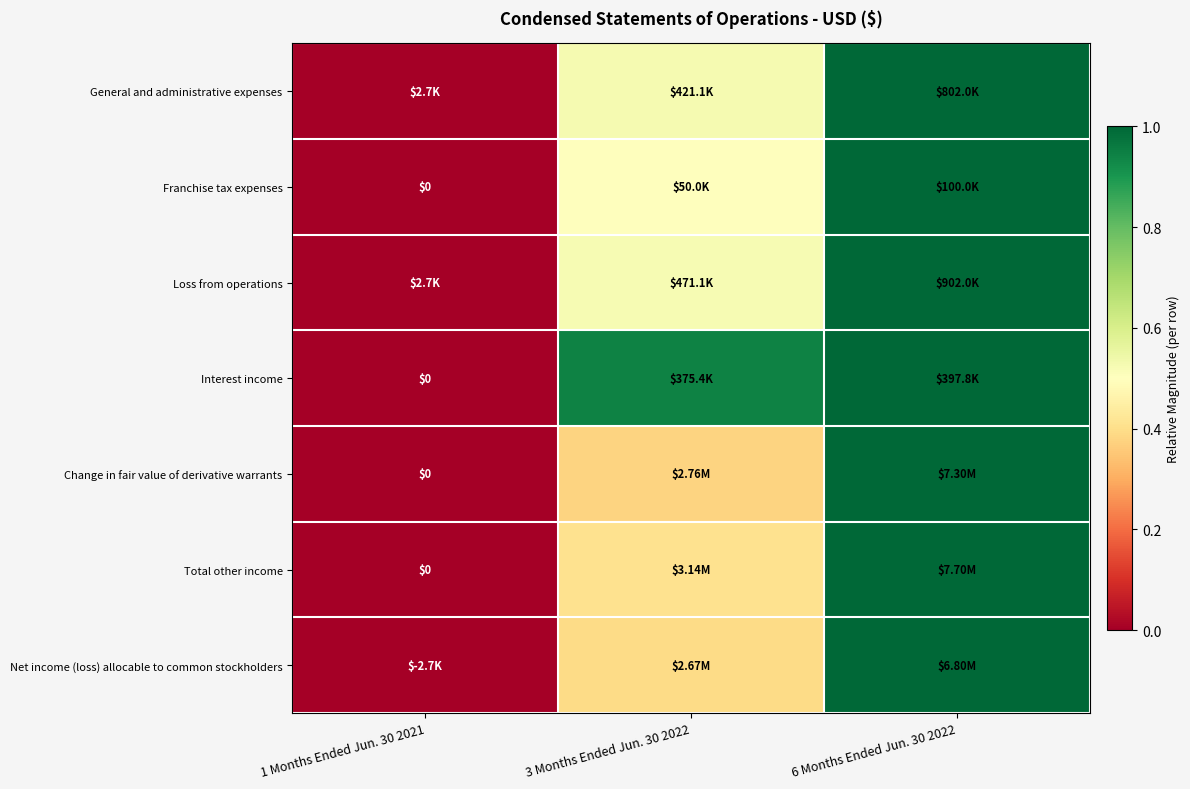

At which category is the sum across all series the highest?

6 Months Ended Jun. 30 2022